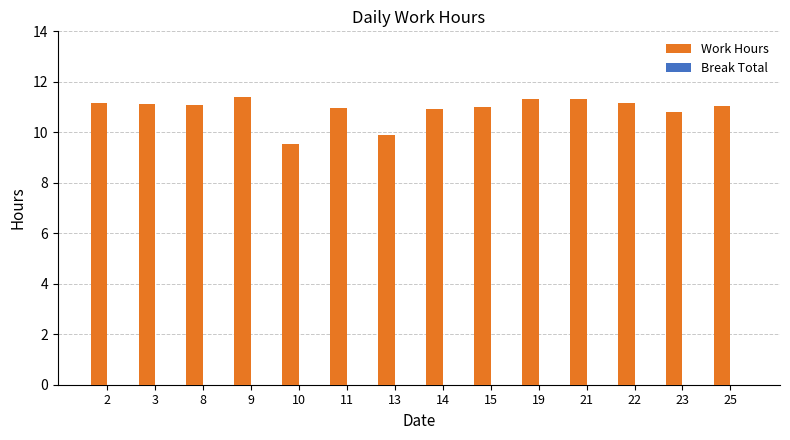

True or false: the data shows 2.5 at 25.

False